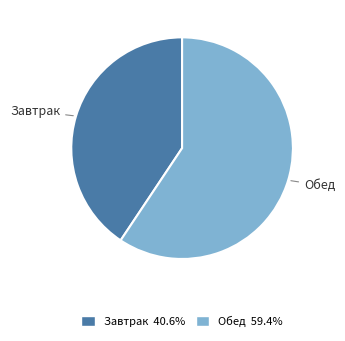

Rank the categories by value from highest to lowest.

Обед, Завтрак